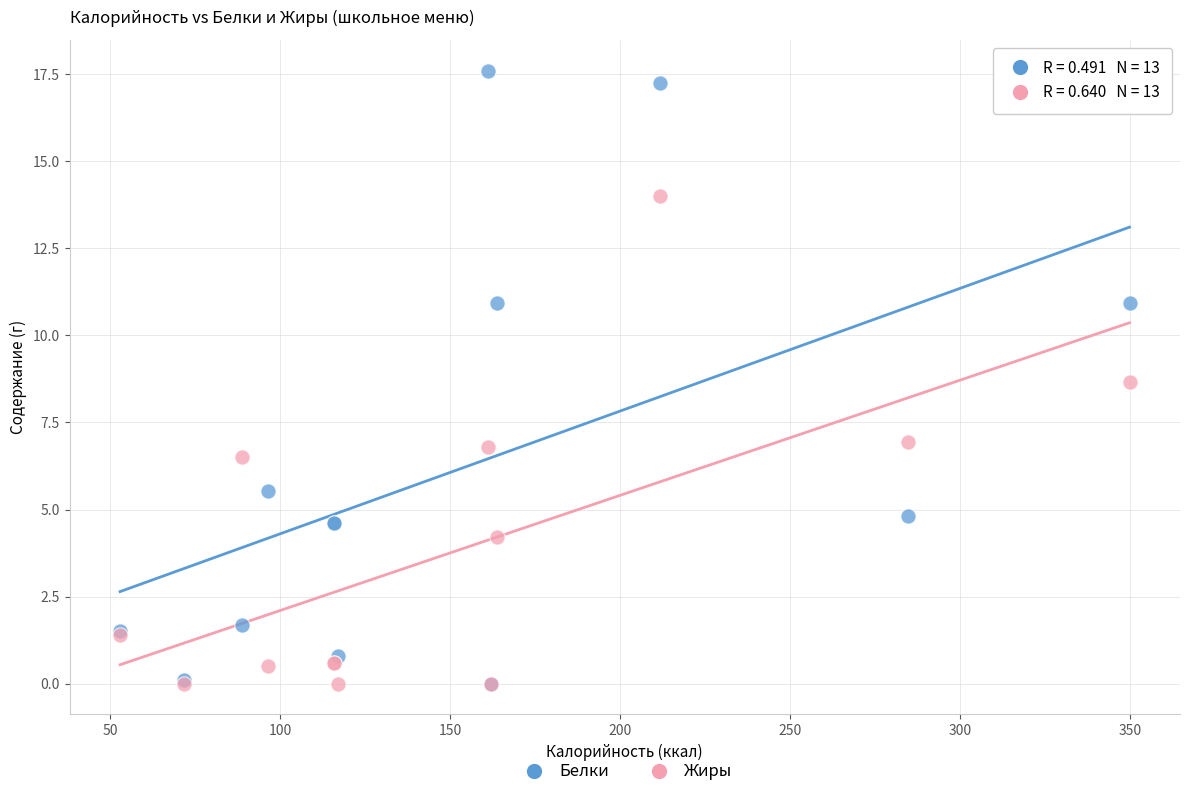

Which series has the largest Y range (max minus min)?

Белки